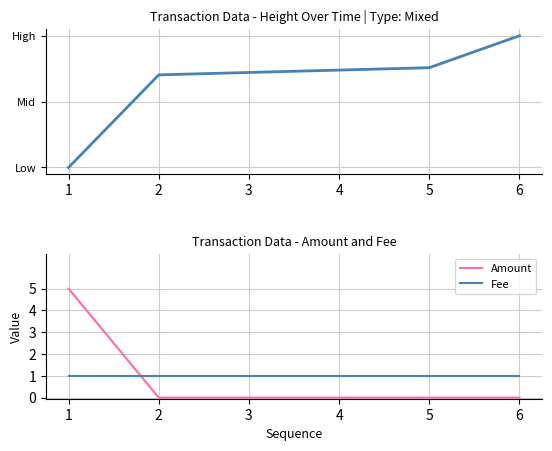

At which category does the chart reach its minimum across all series?

1